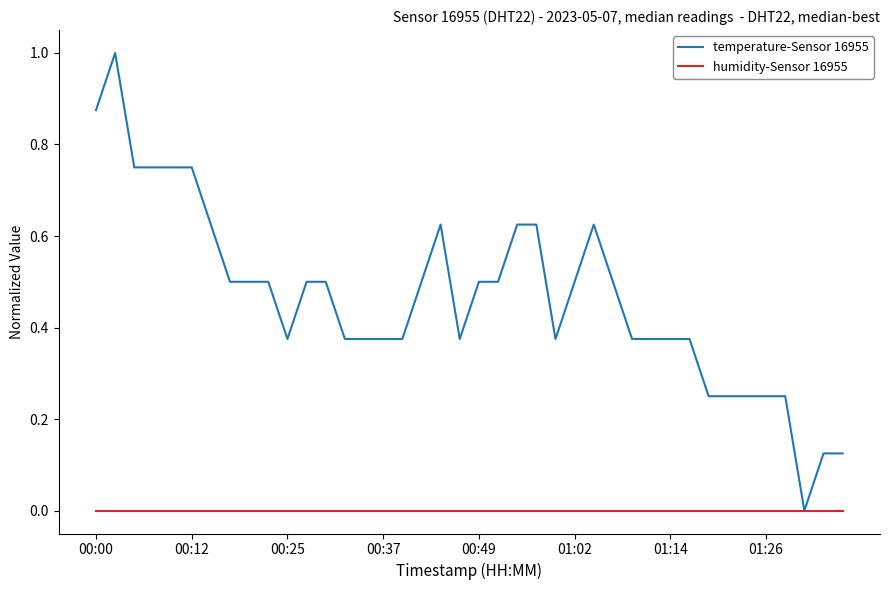

What is the greatest value displayed?

1.0